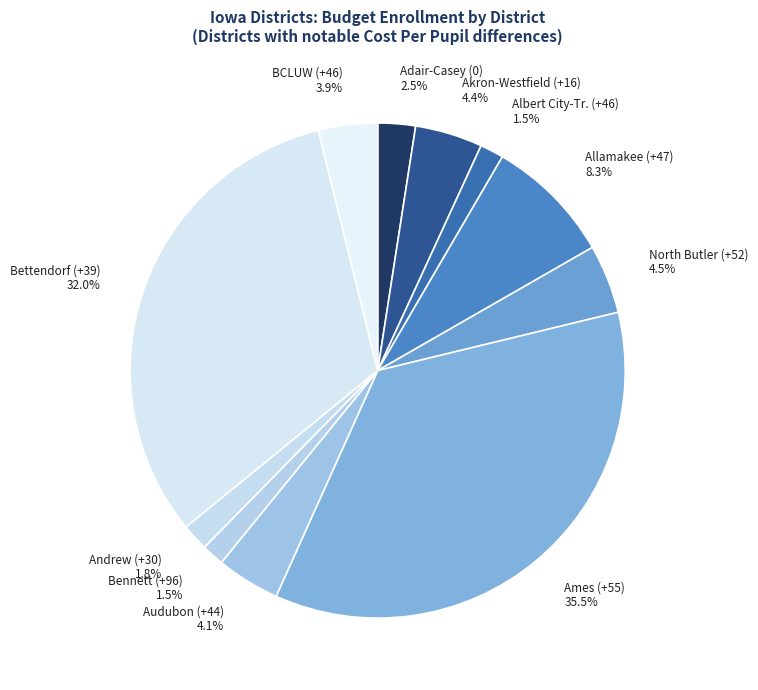

Which has a higher value, North Butler (+52) or Adair-Casey (0)?

North Butler (+52)